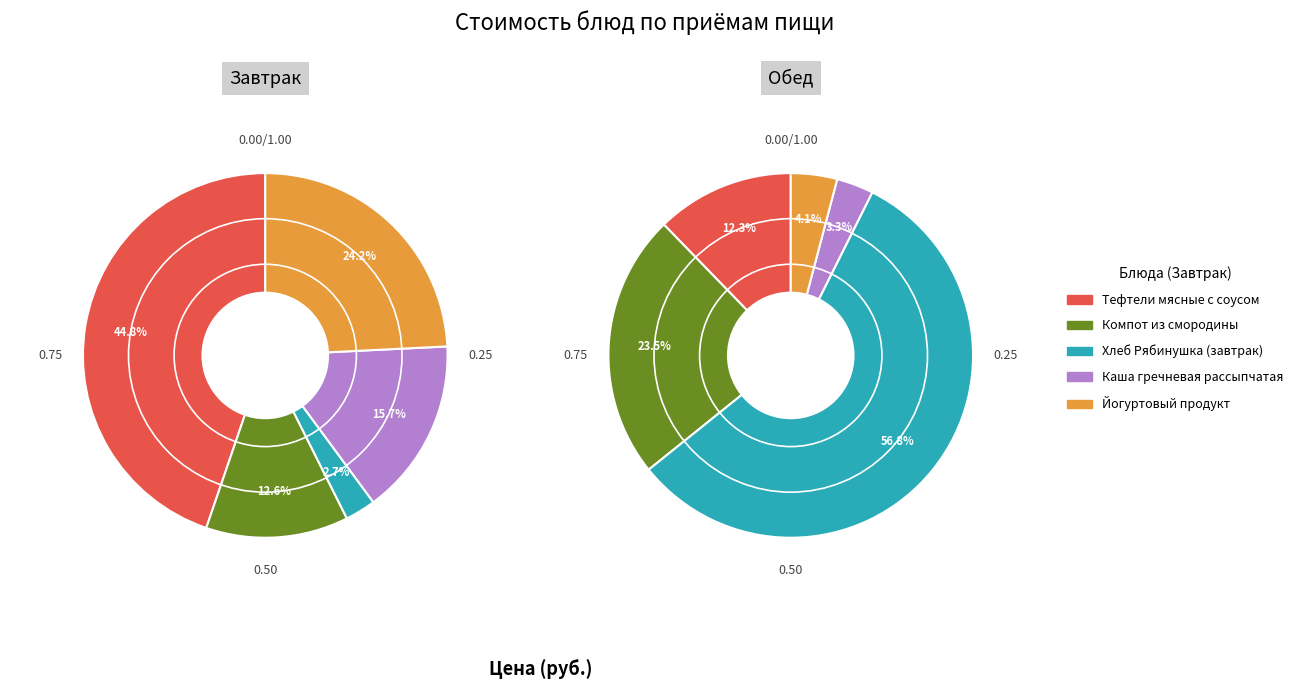

To the nearest percent, what portion does 3 represent?

16%